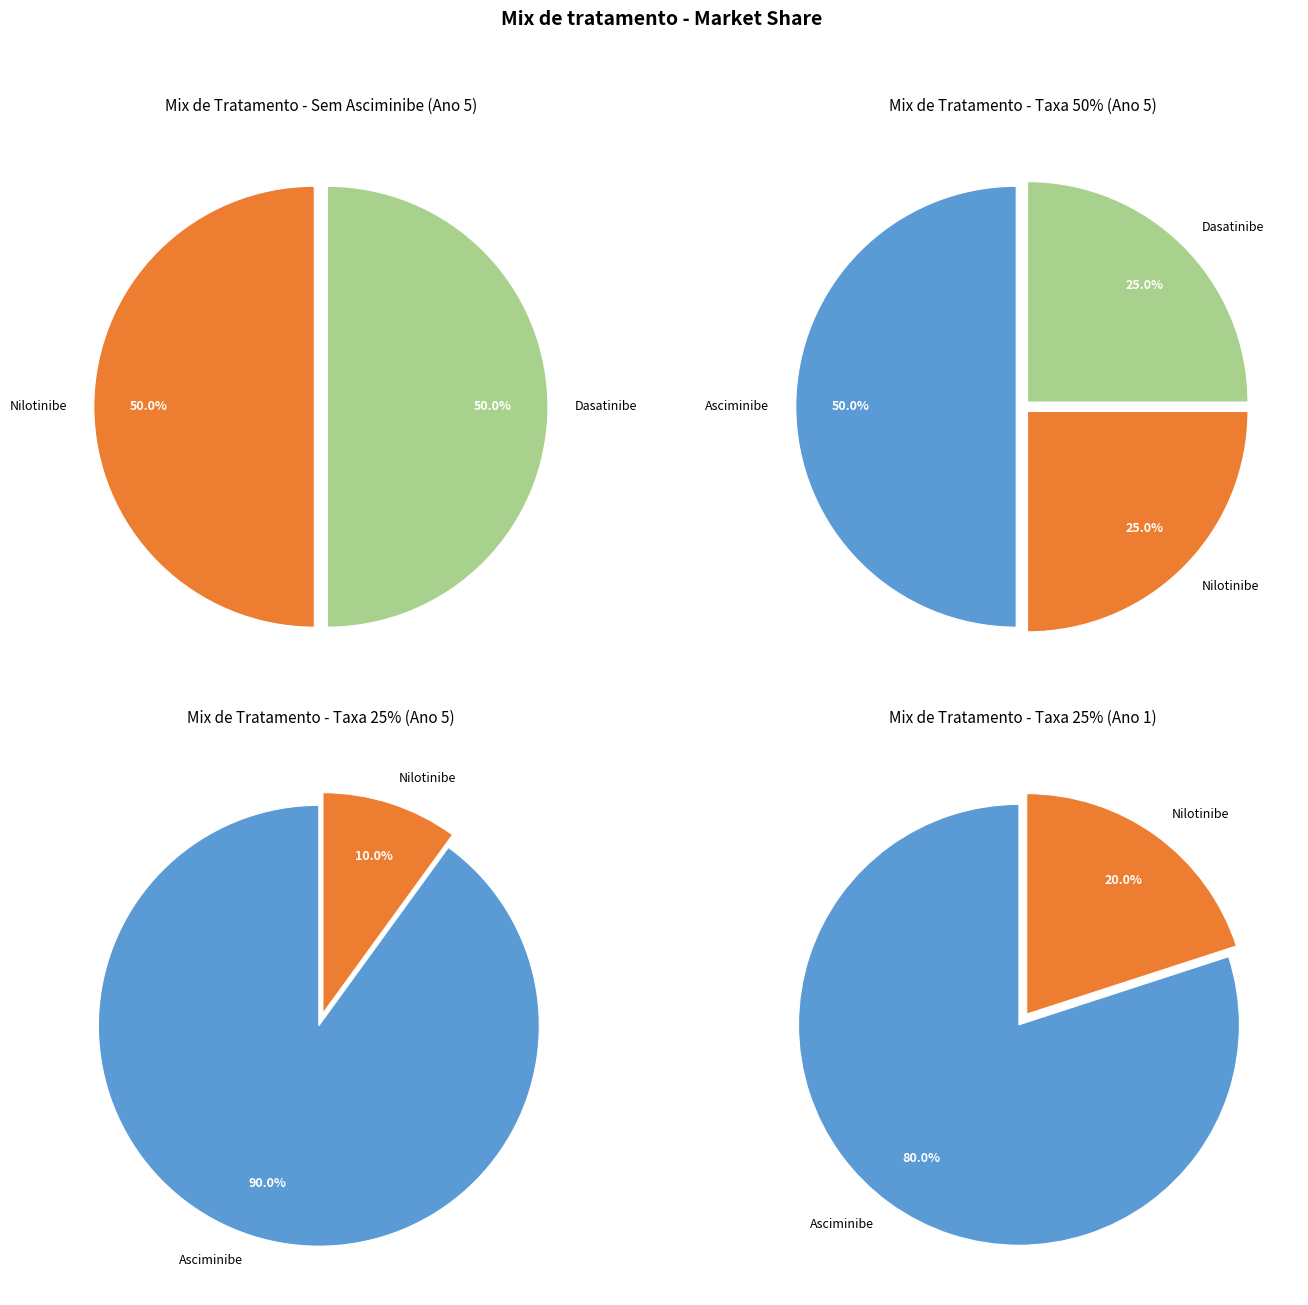

What percentage is NOT represented by Asciminibe?

100.0%